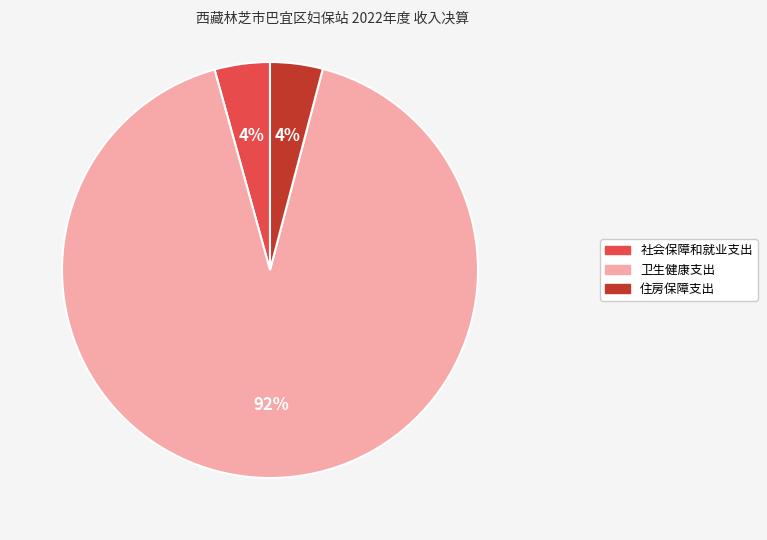

How many segments does this pie chart have?

3